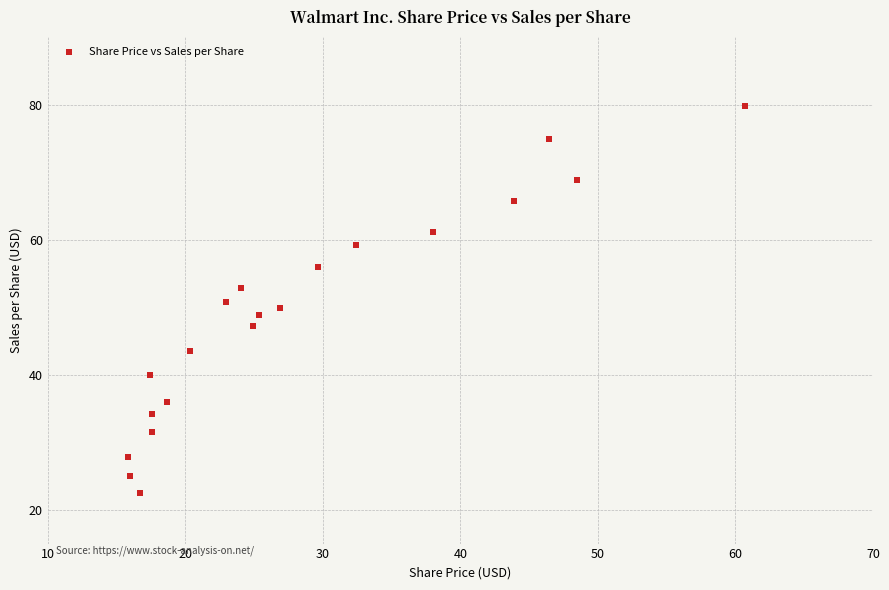

What is the range of X values (max minus min)?

44.9